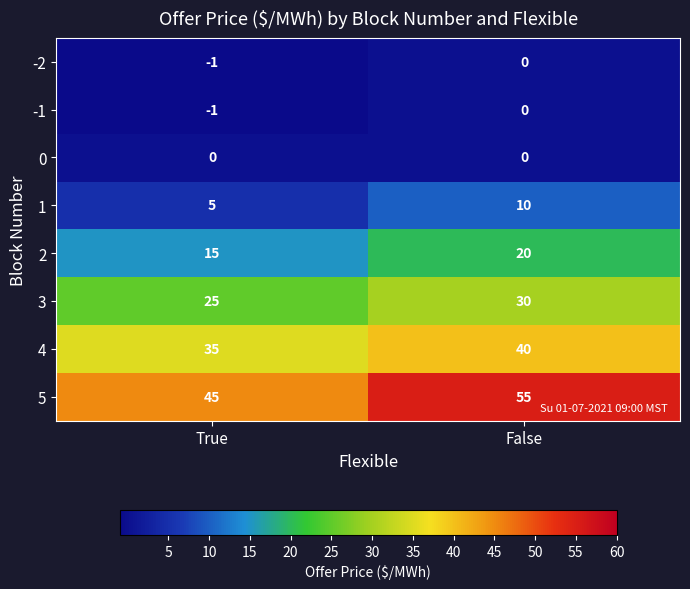

What is the greatest value displayed?

55